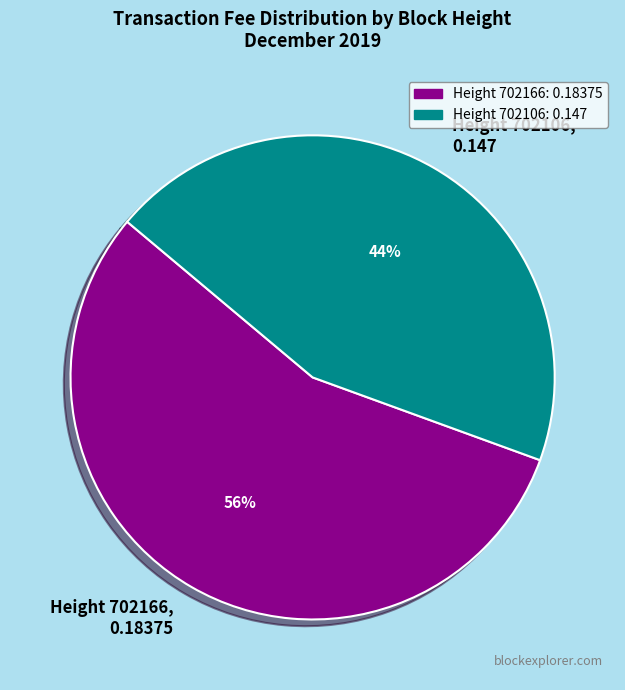

Which slice is the smallest?

Height 702106